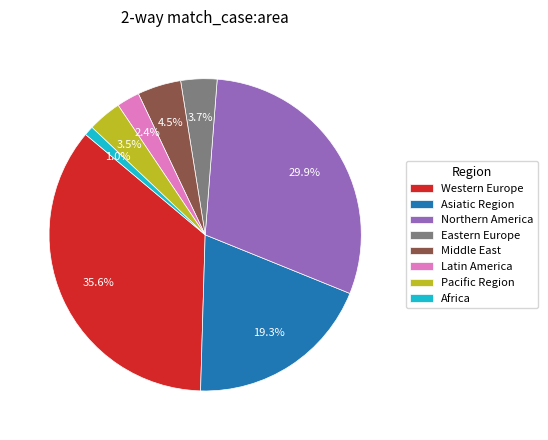

Which category has the smallest portion of the pie?

Africa